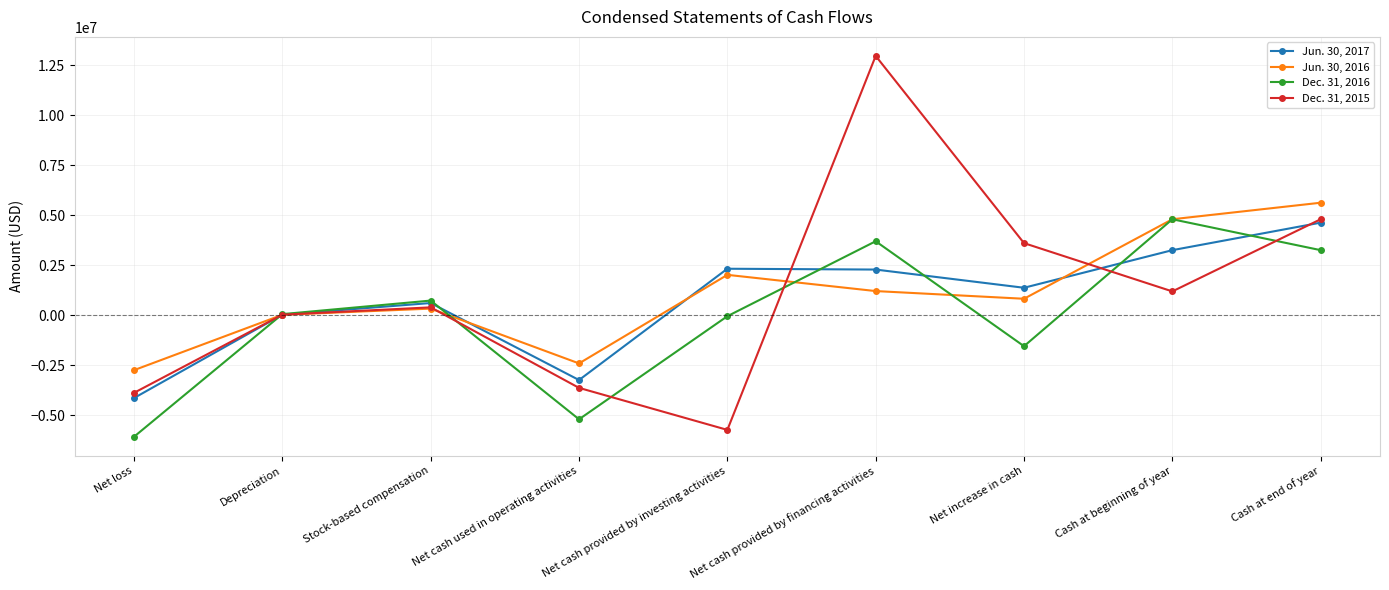

What is the greatest value displayed?

12973221